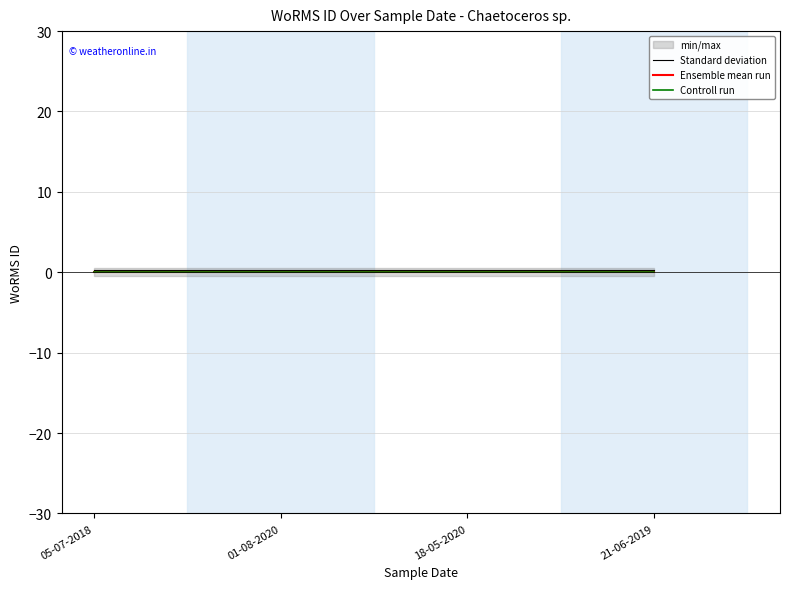

True or false: Standard deviation has more than 2 points higher than both neighbors.

False